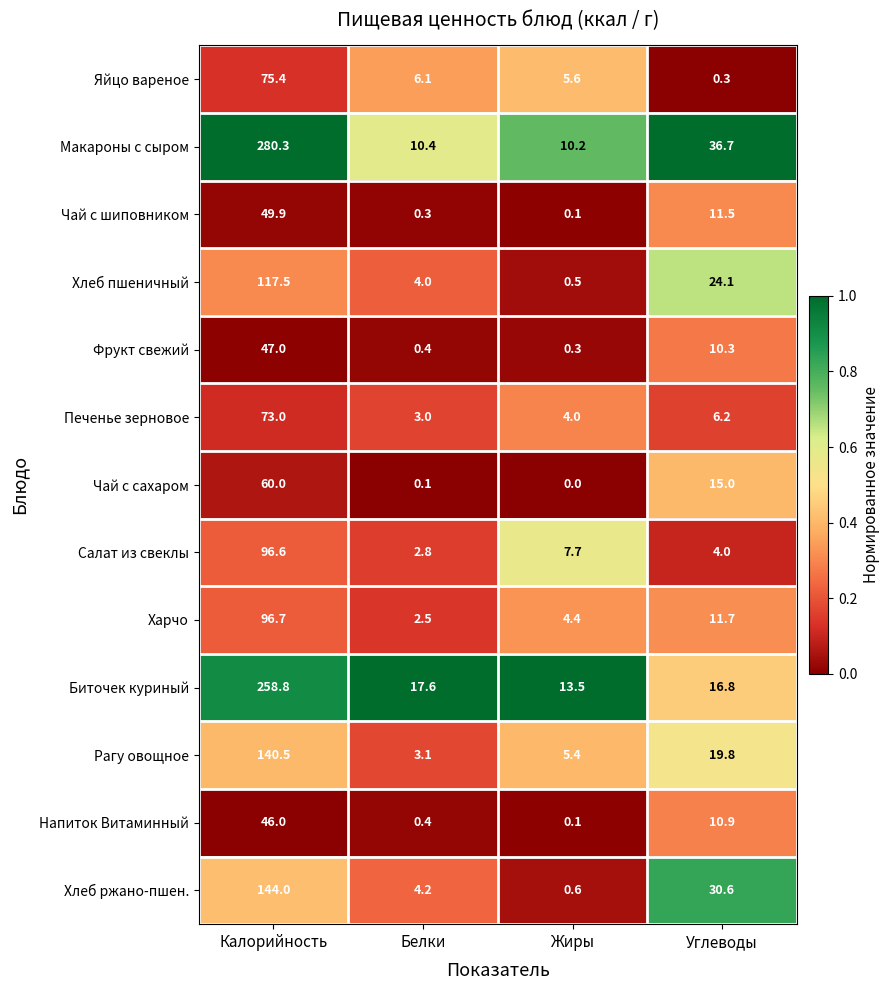

At which category is the sum across all series the highest?

Калорийность